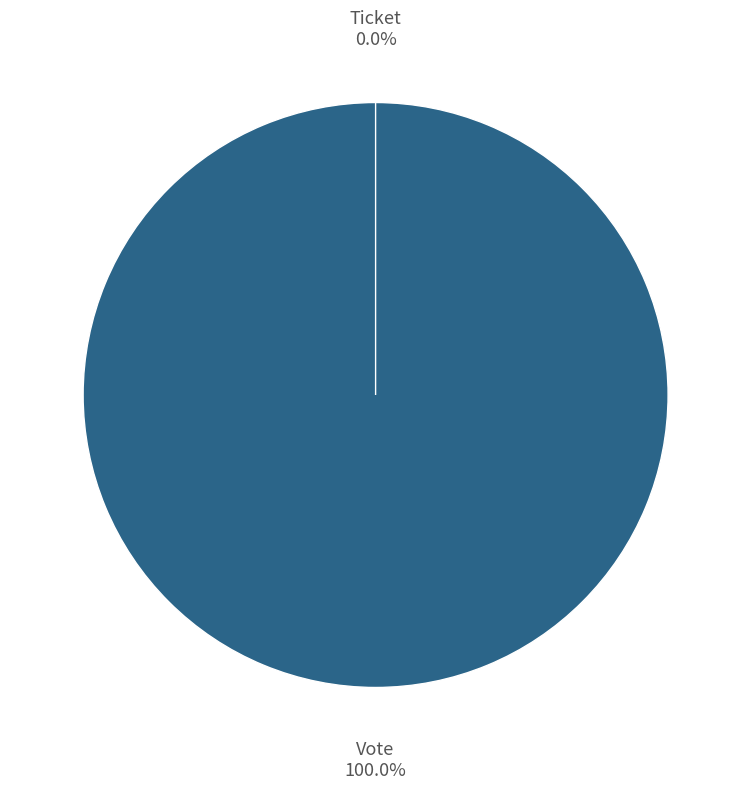

What is the change in value from Vote to Ticket?

-1